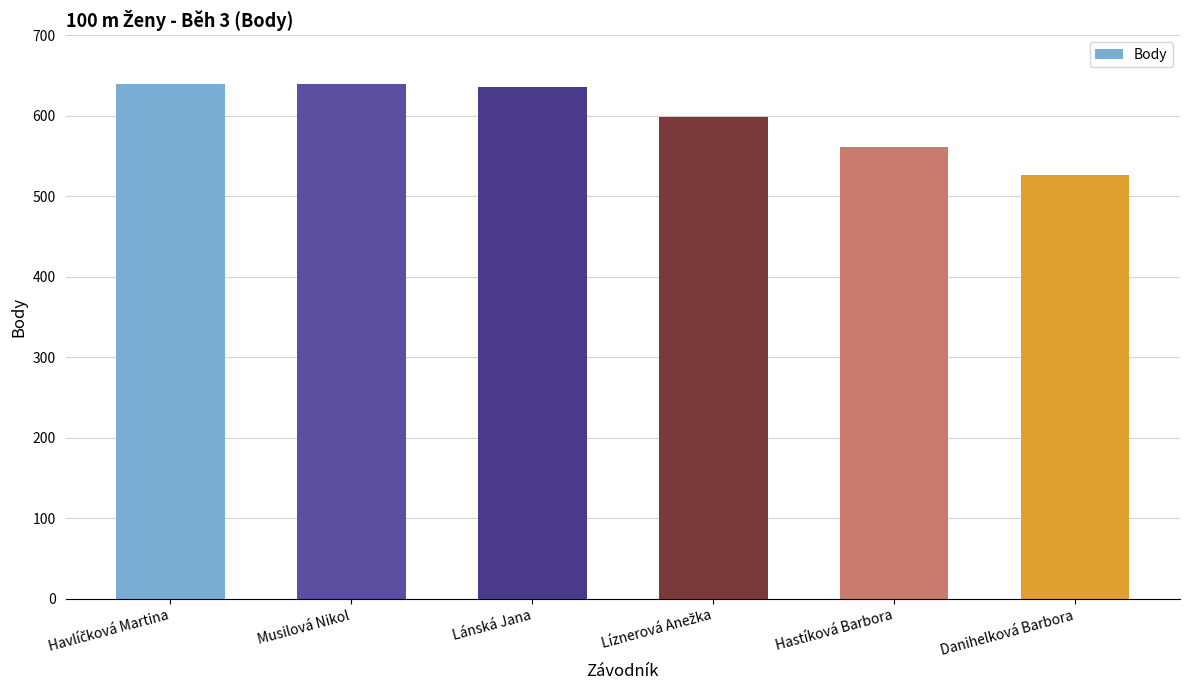

Is it true that the value at Danihelková Barbora is 527?

True